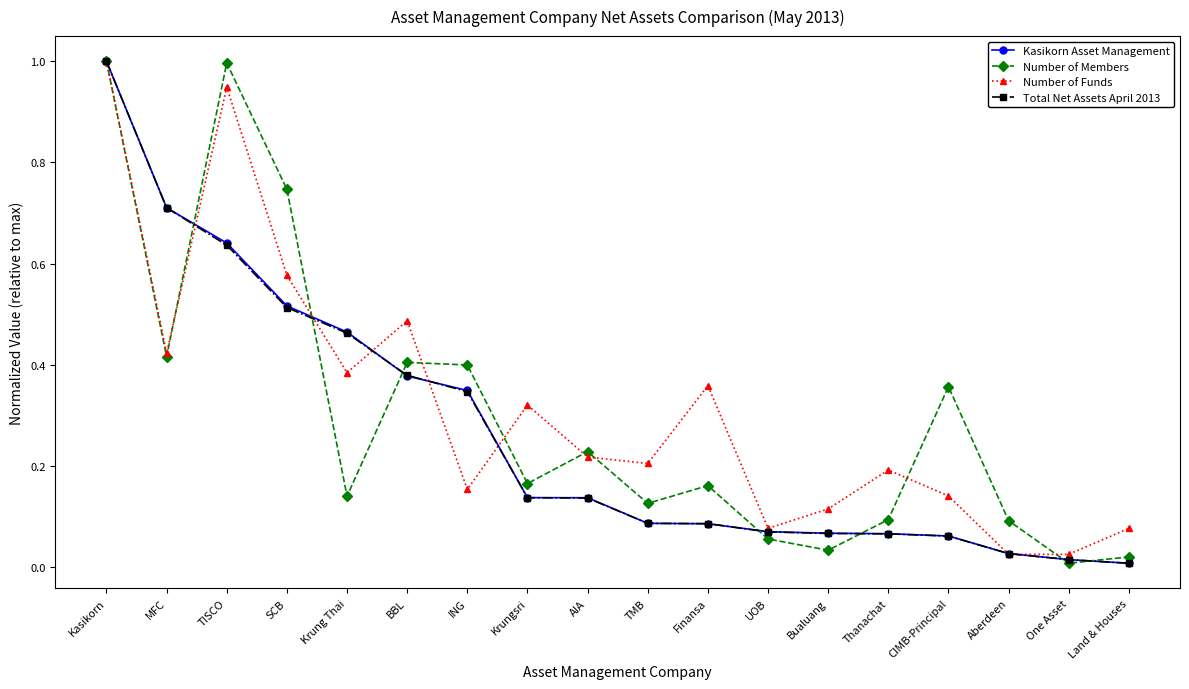

Between UOB and CIMB-Principal, which series saw the biggest shift?

Number of Members